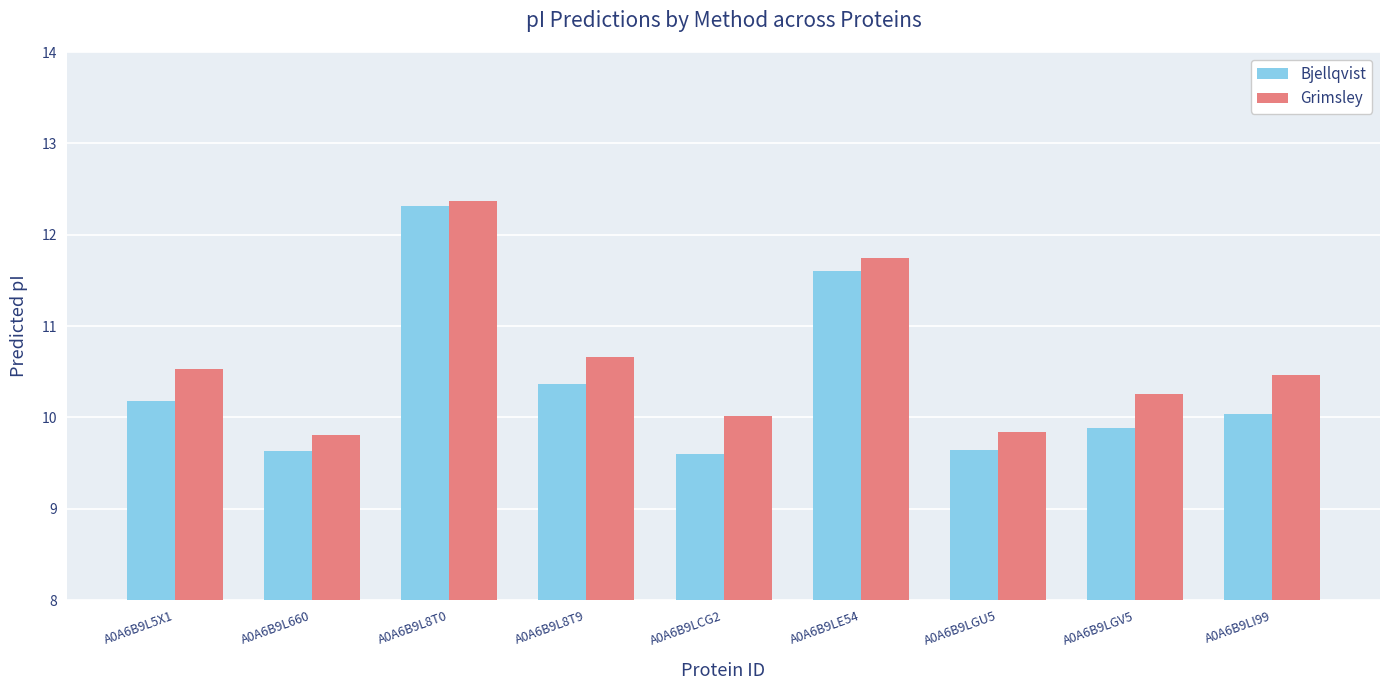

What is the total value across all series at A0A6B9LGU5?

19.5